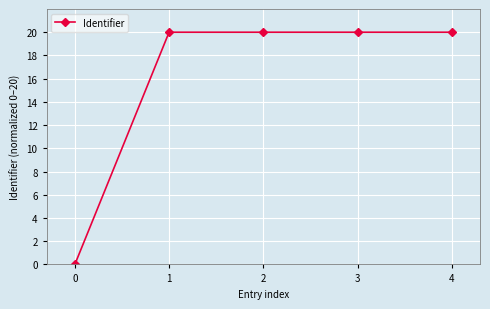

What is the maximum value shown in the chart?

20.0